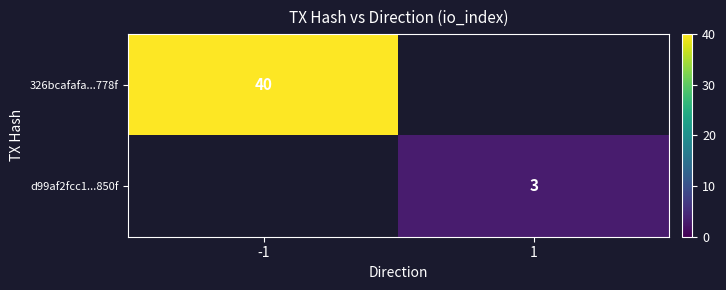

Is it true that 326bcafafa...778f equals 40 at -1?

True